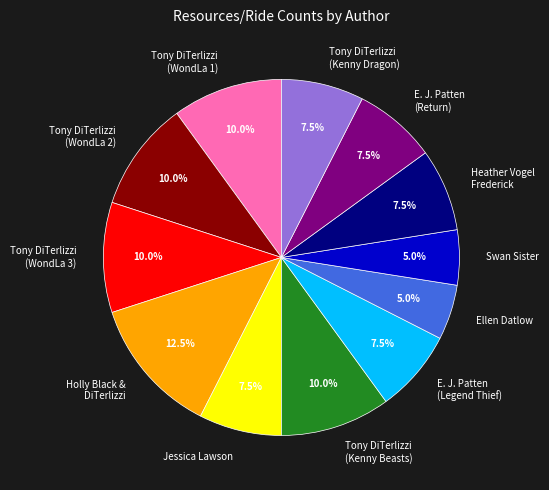

What portion of the pie excludes E. J. Patten (Return)?

92.5%